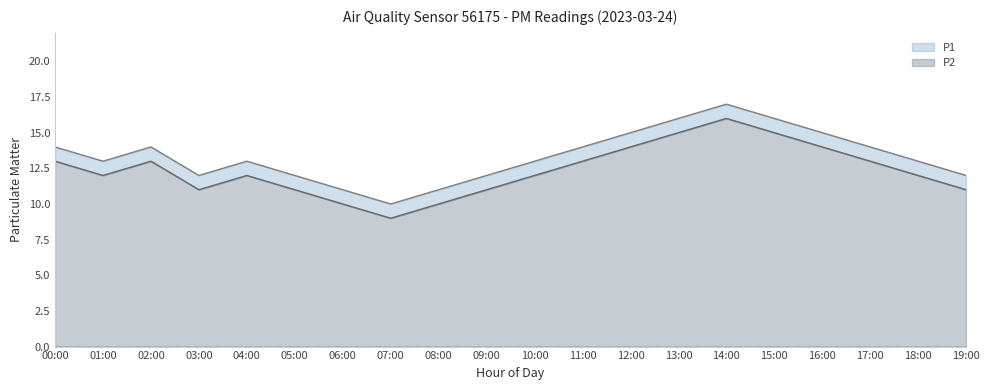

How many P1 values are between 12 and 15?

14